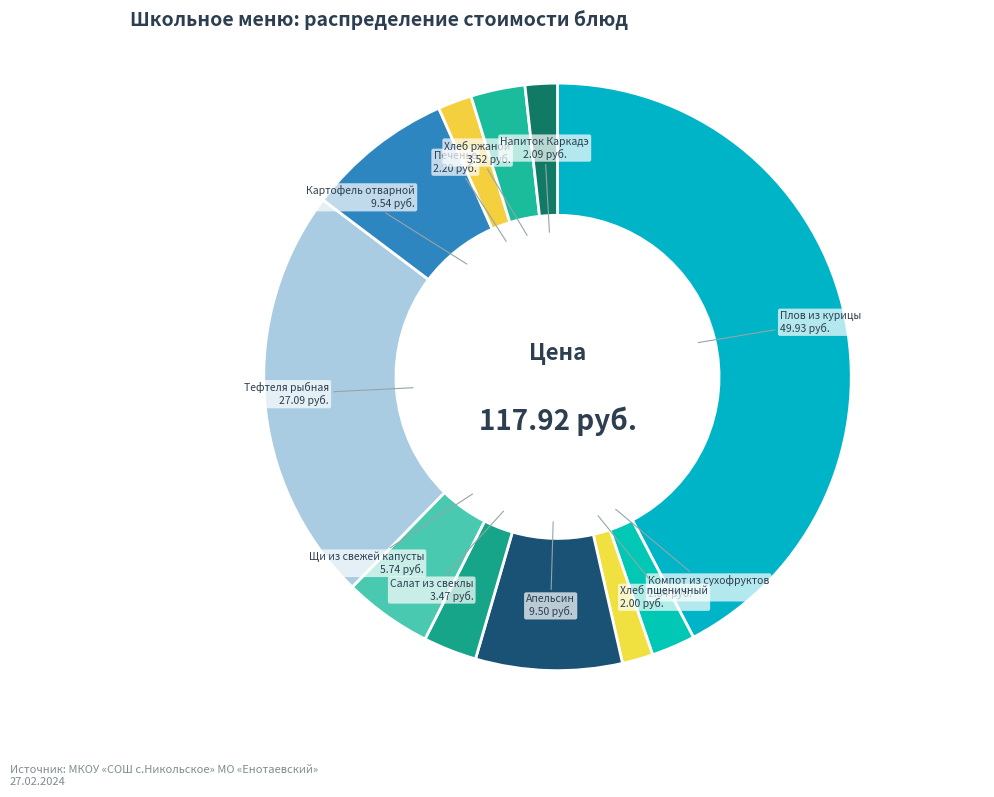

What is the largest slice in the pie chart?

Плов из курицы